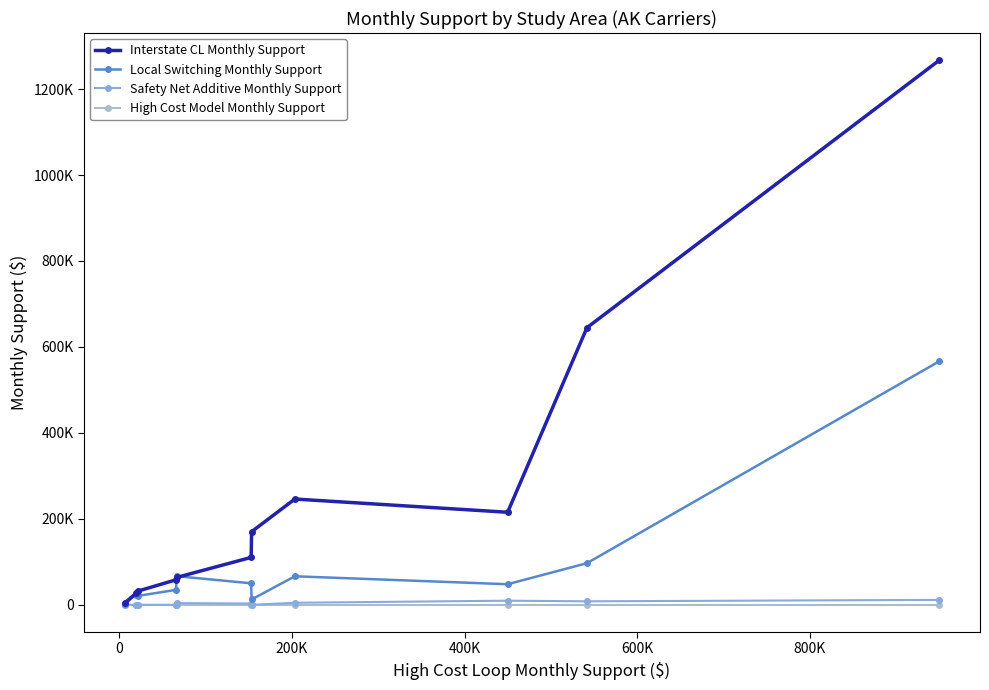

In Local Switching Monthly Support, how many points are higher than both neighbors (excluding endpoints)?

3